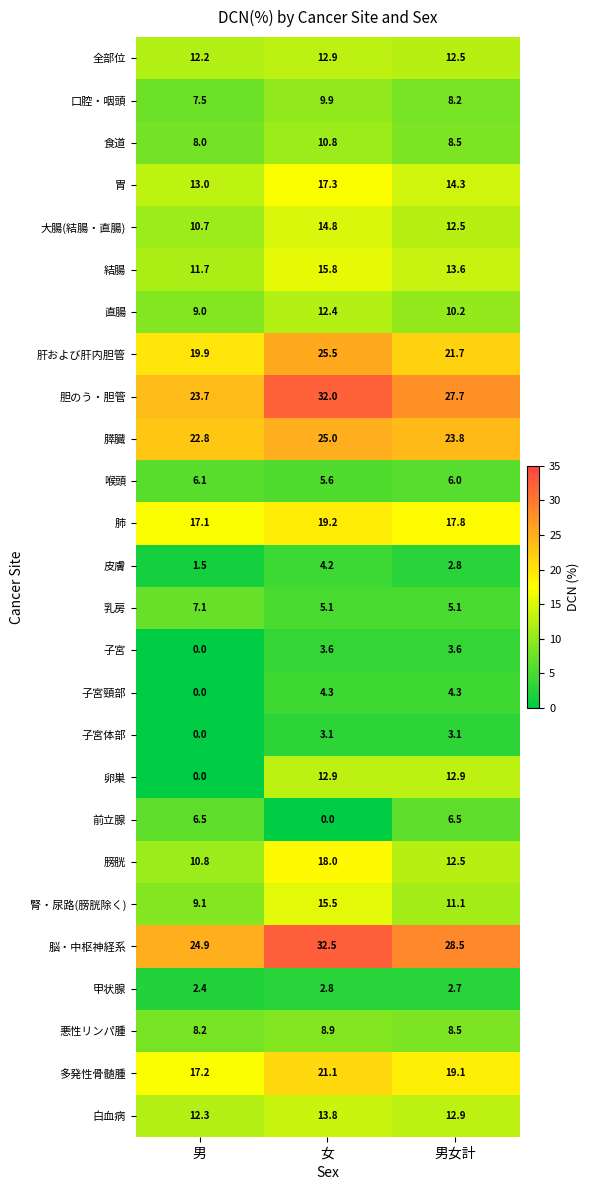

What is the total value across all series at 女?

347.0